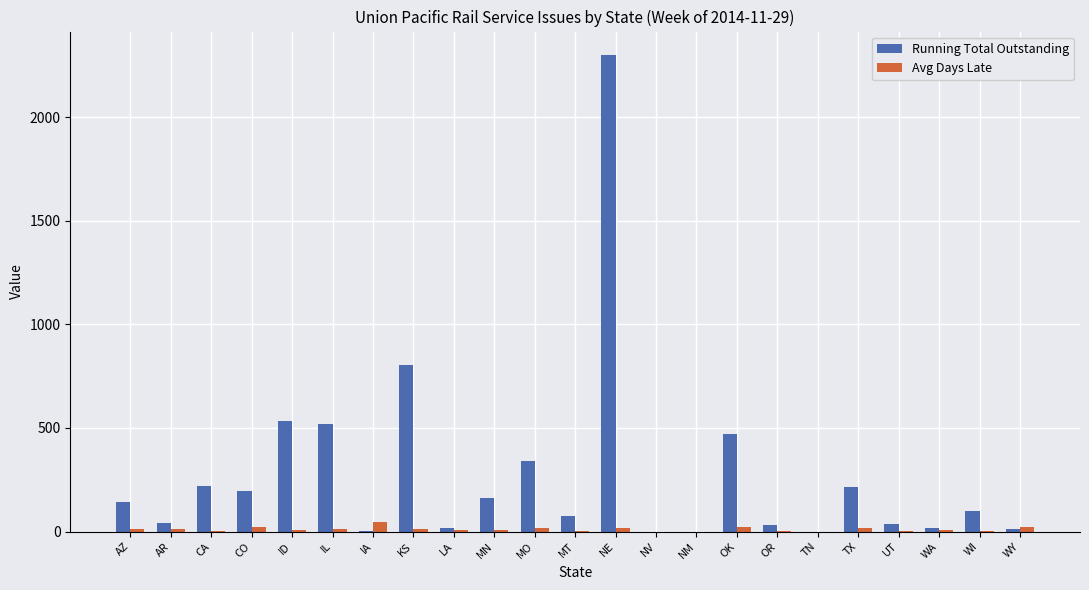

True or false: Running Total Outstanding has a value of 342 at MO.

True